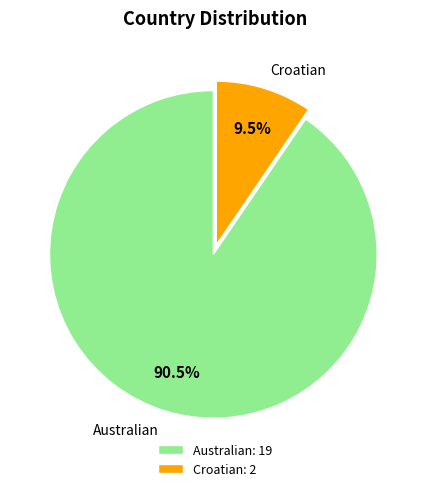

Which category has the smallest portion of the pie?

Croatian